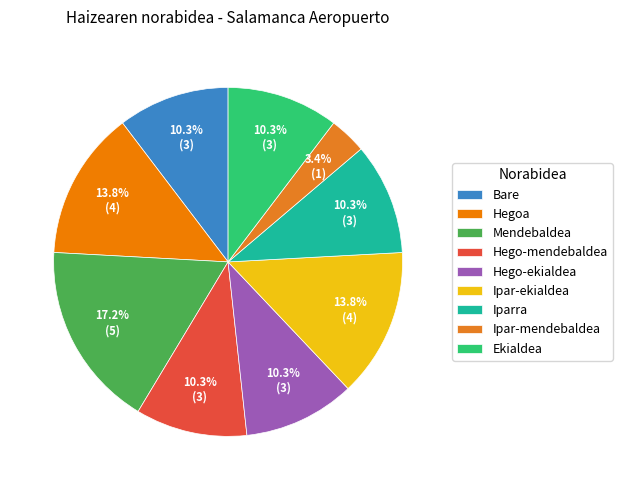

To the nearest percent, what is the difference between the largest and smallest slice percentages?

14%